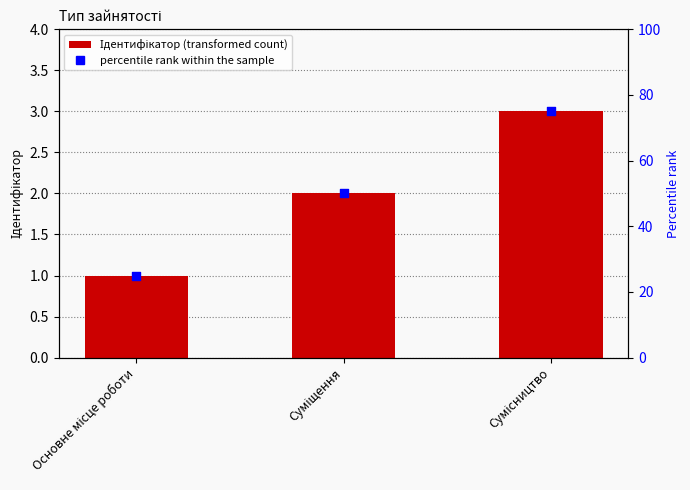

What is the total value across all series at Суміщення?

52